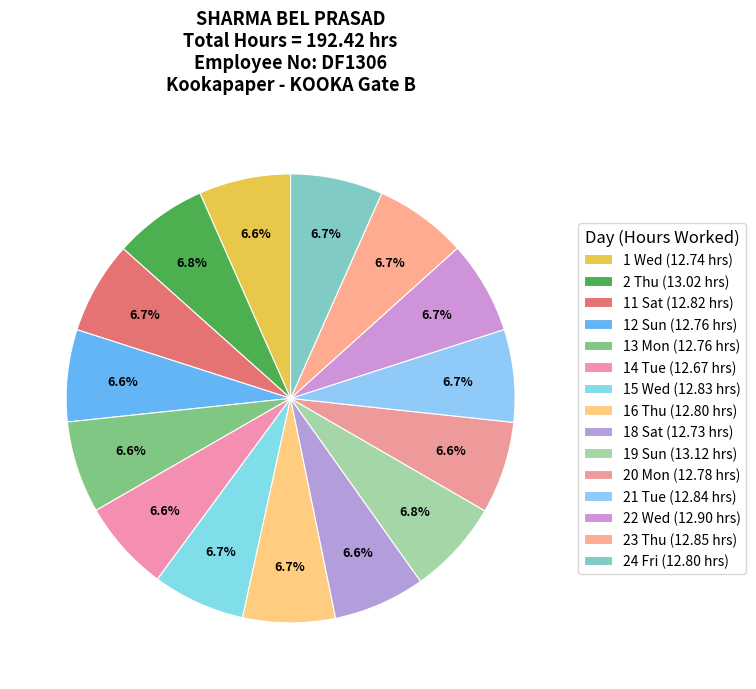

What is the largest slice in the pie chart?

19 Sun